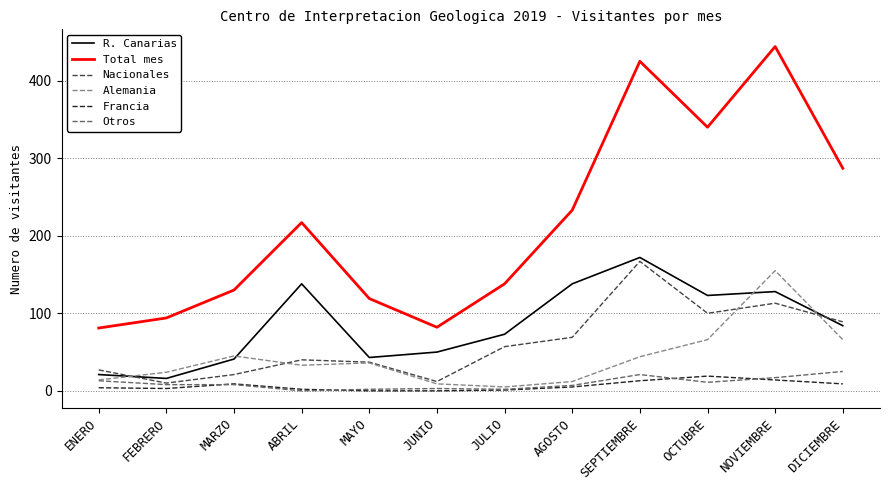

True or false: Total mes and Nacionales cross at least once.

False